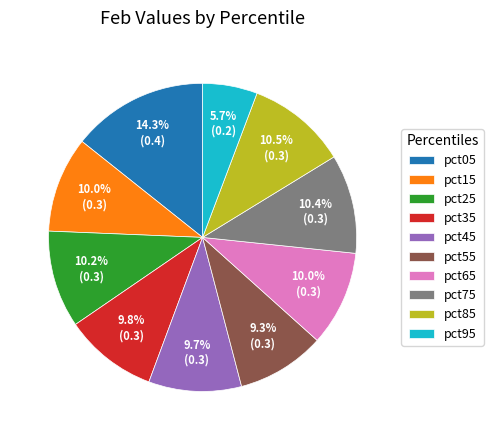

The pct95 slice represents 6% of the pie. True or false?

True